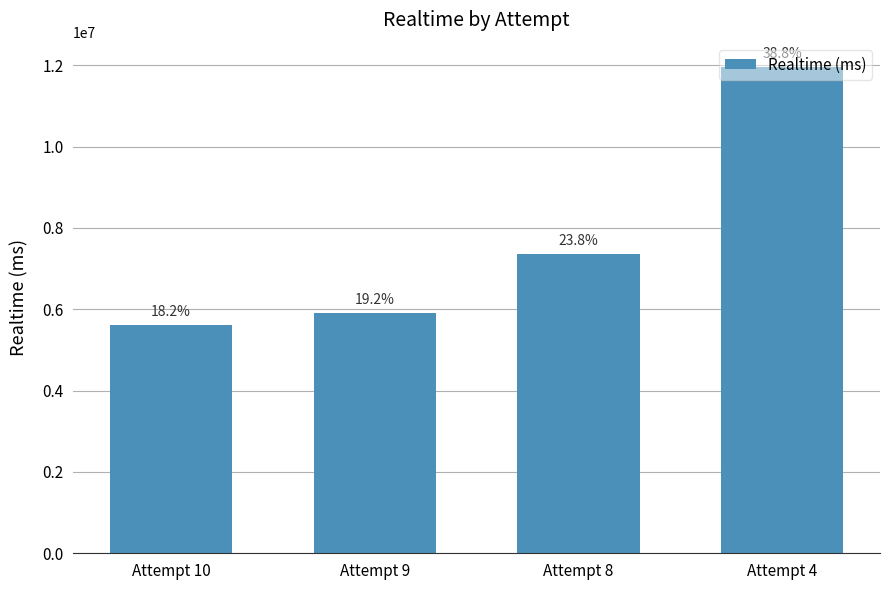

Where does the data first go above 7348022?

Attempt 4